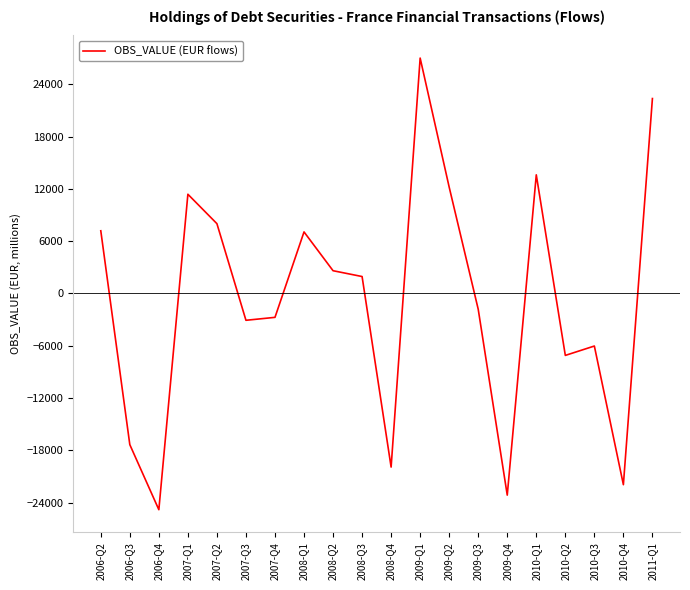

What is the minimum value shown in the chart?

-24797.6